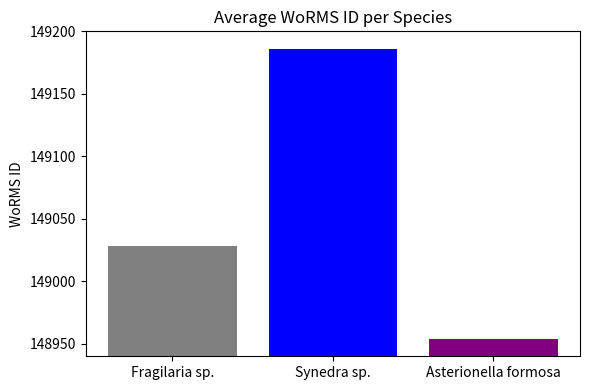

What is the greatest value displayed?

149186